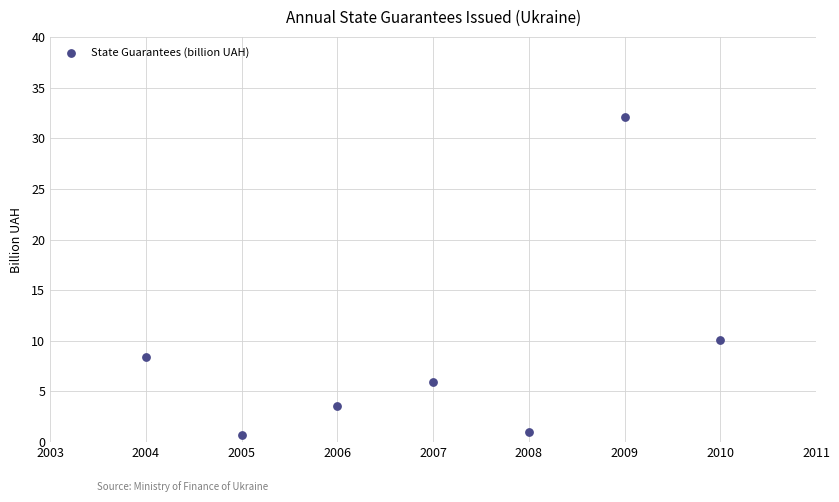

What is the range of Y values (max minus min)?

31.4